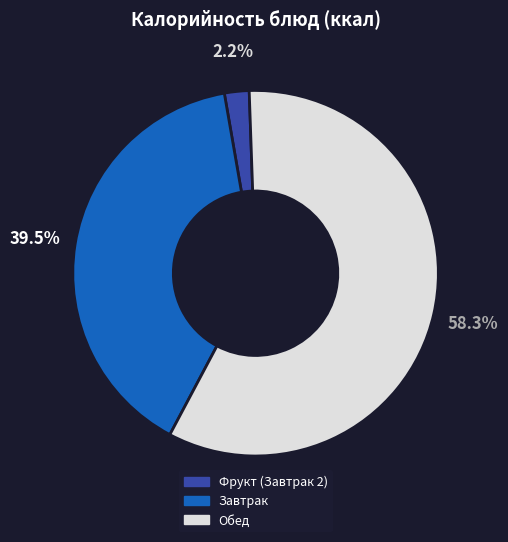

Is there a majority slice in this chart?

Yes